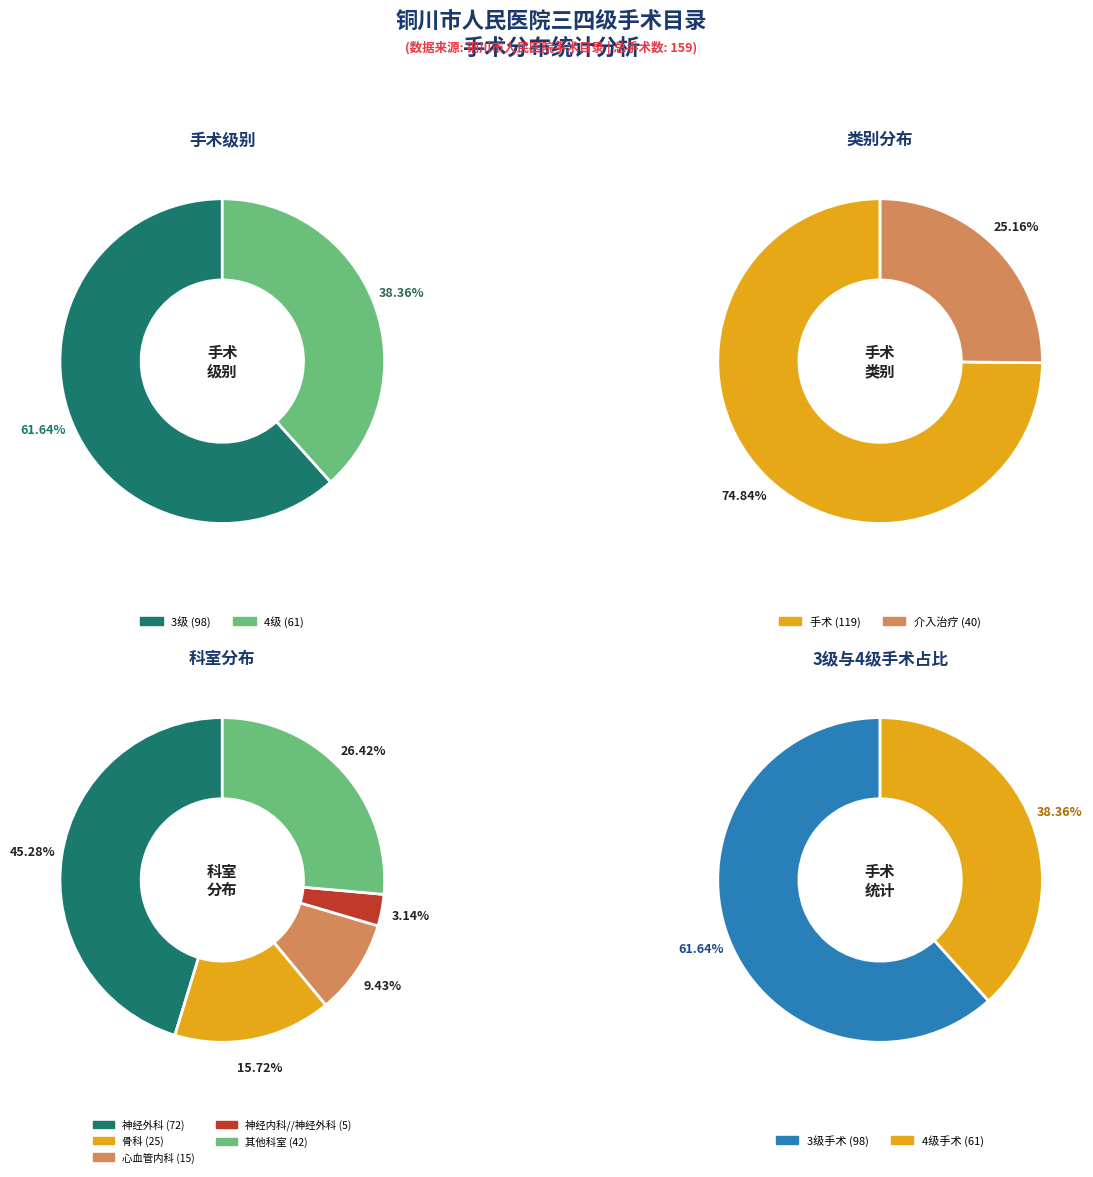

Is it true that 3级 is 62% of the pie?

True